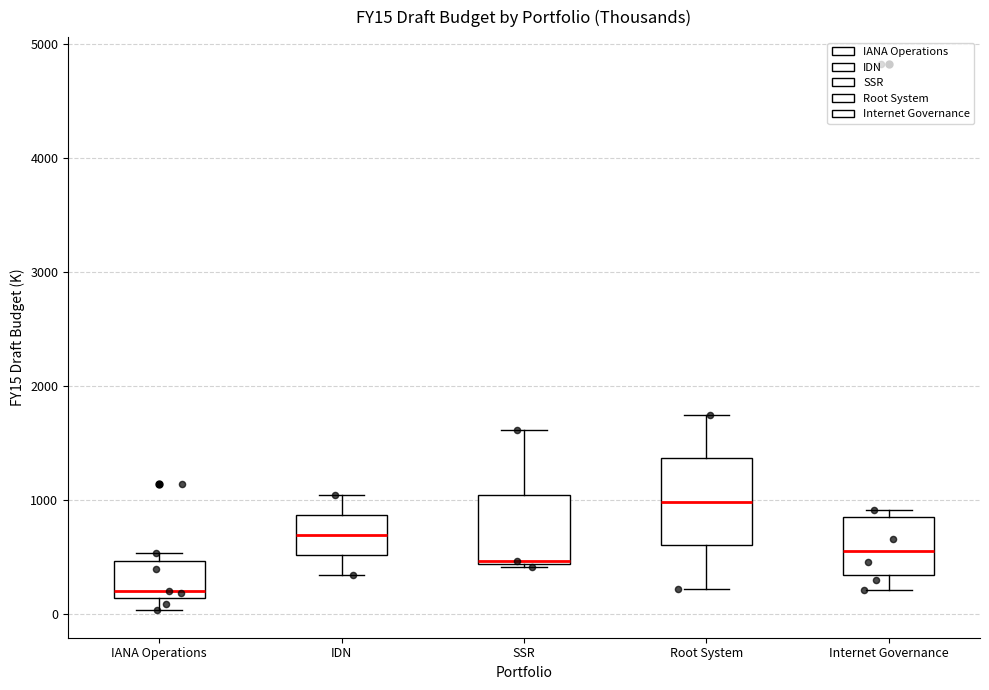

Which box is the tallest, from its lower edge to its upper edge?

Root System